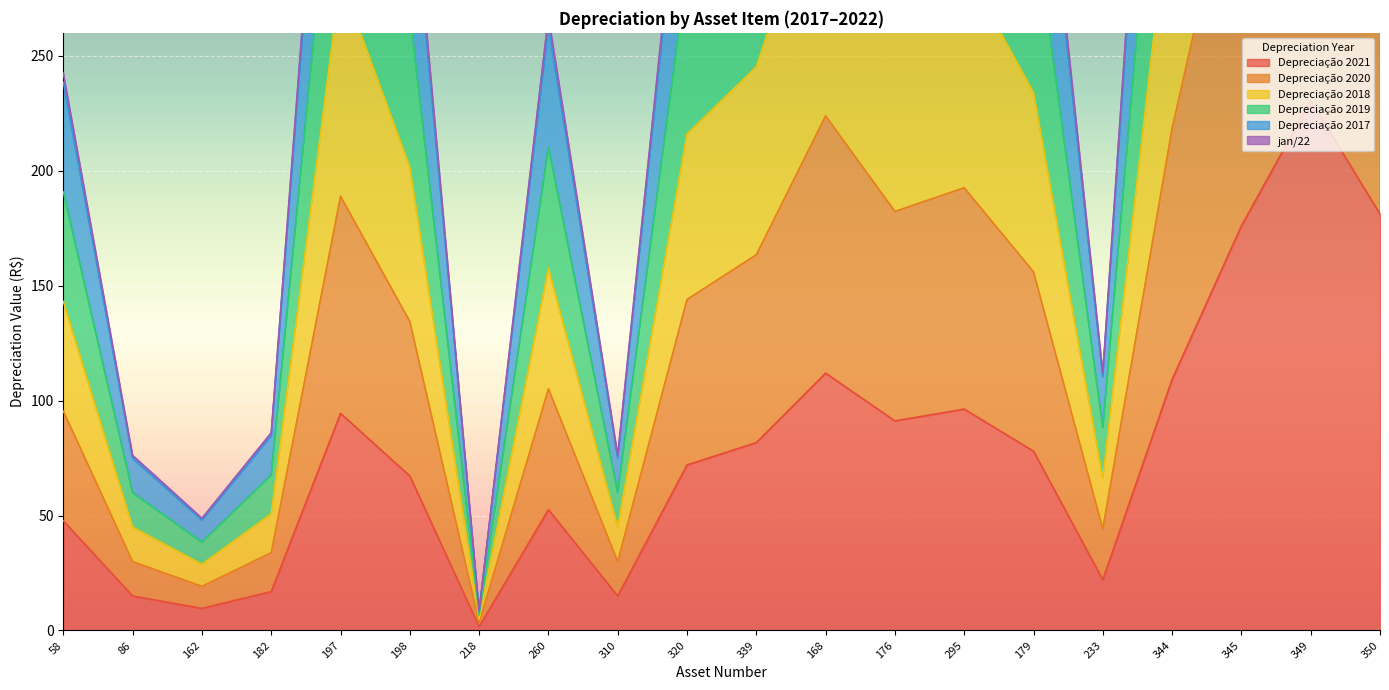

What is the highest value of the Depreciação 2021 series?

230.6